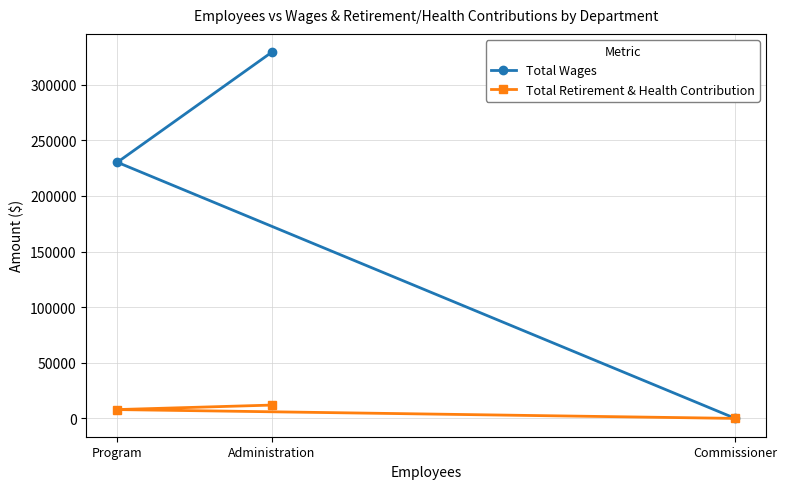

What is the difference between the maximum and minimum values in the Total Wages series?

329190